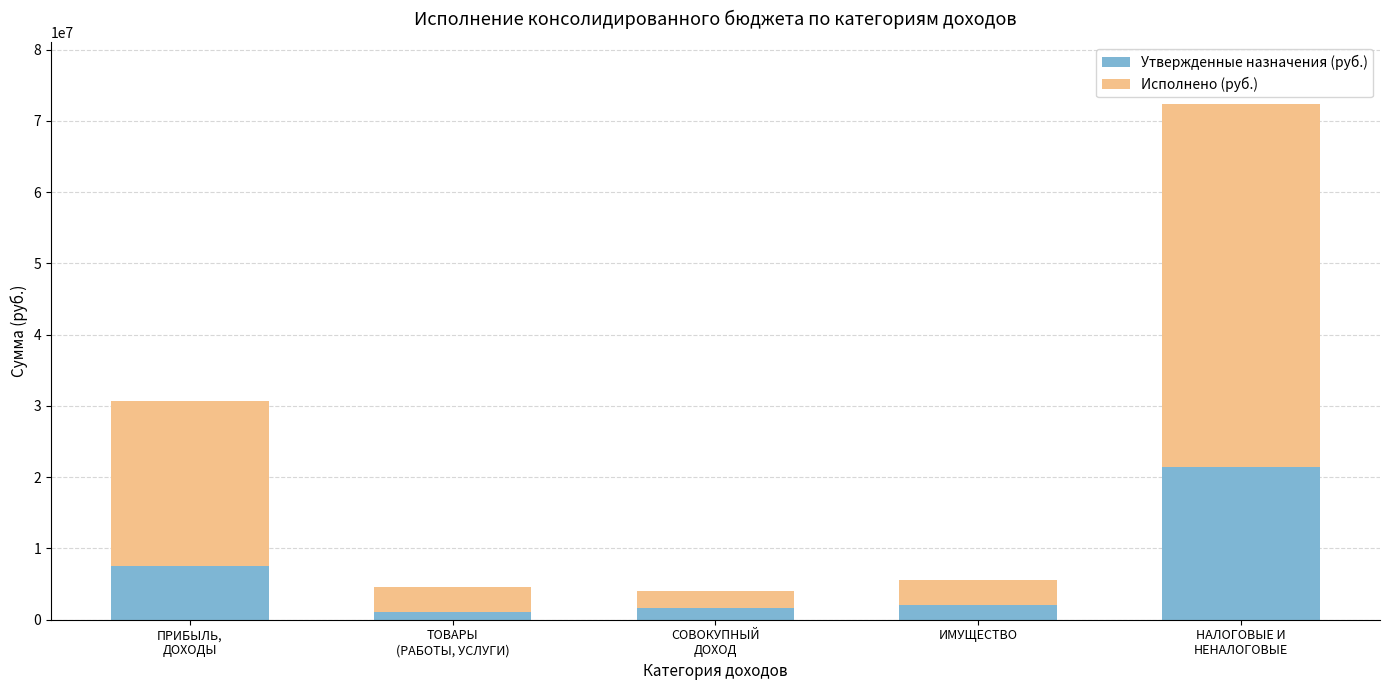

Rank the categories by Утвержденные назначения (руб.) value from lowest to highest.

ТОВАРЫ
(РАБОТЫ, УСЛУГИ), СОВОКУПНЫЙ
ДОХОД, ИМУЩЕСТВО, ПРИБЫЛЬ,
ДОХОДЫ, НАЛОГОВЫЕ И
НЕНАЛОГОВЫЕ